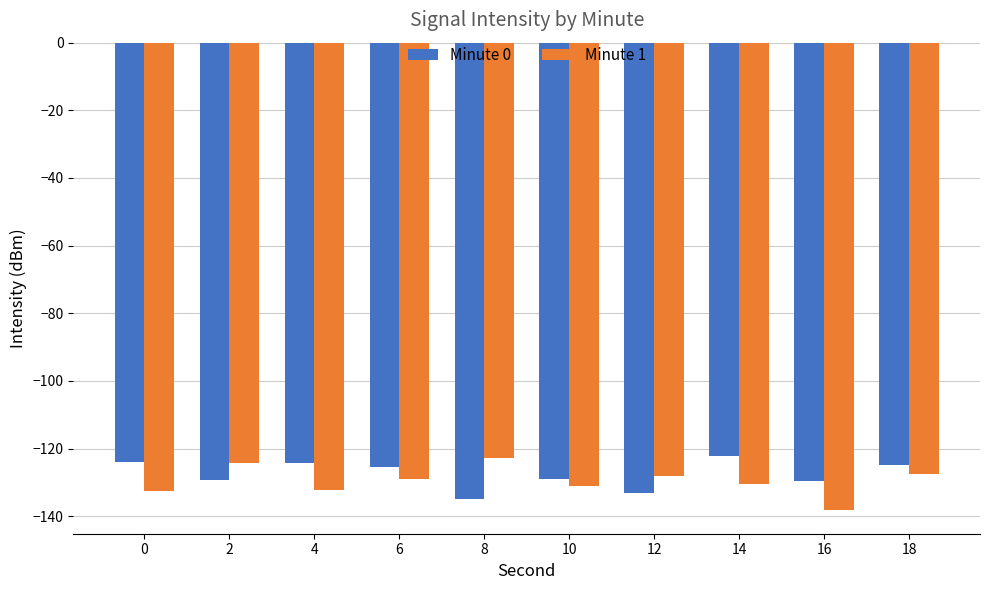

What is the value of the Minute 1 bar at the 8th from the left?

-130.4